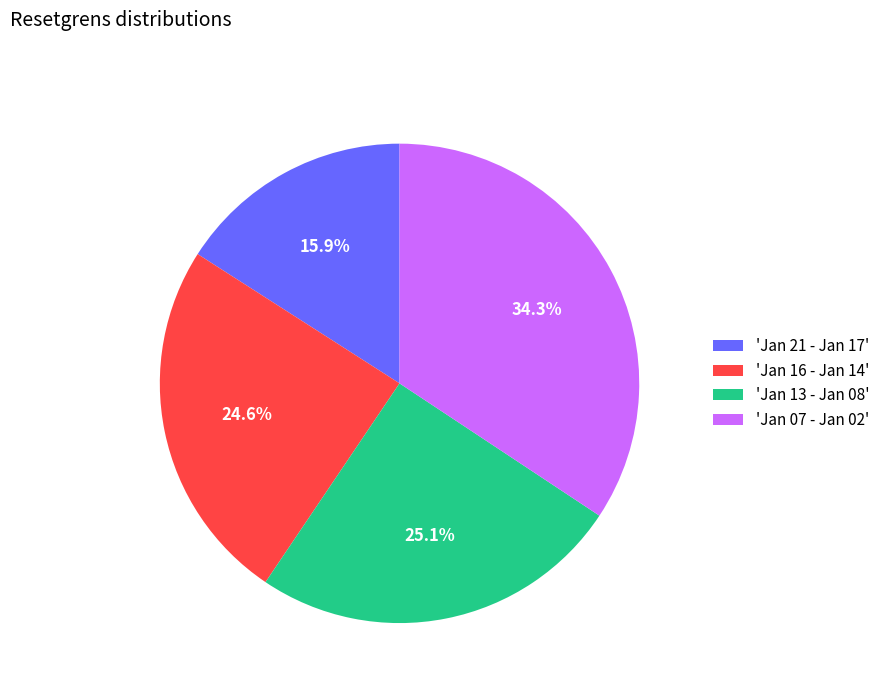

Does any single category account for the majority?

No